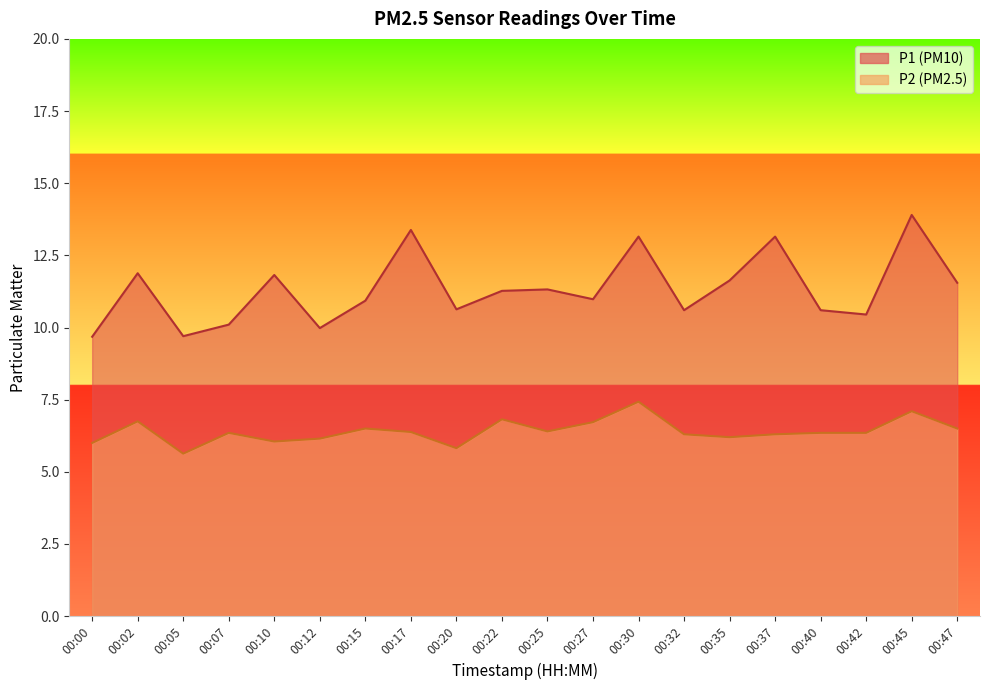

At which label does P1 reach its peak?

00:45